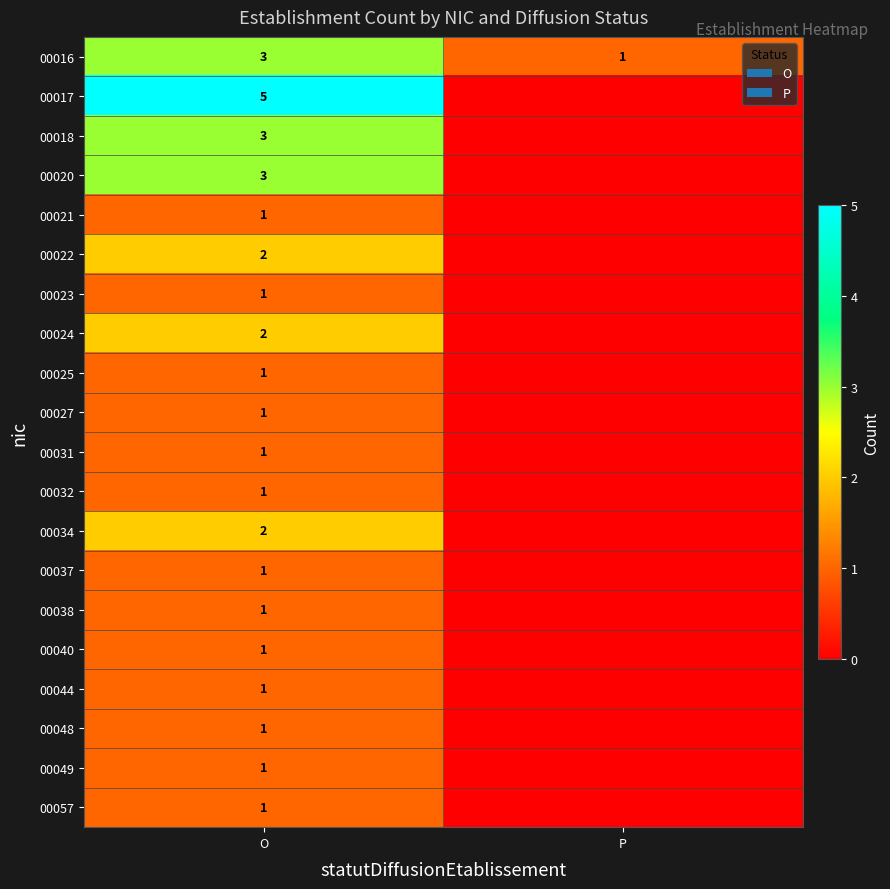

At which category is the sum across all series the highest?

O